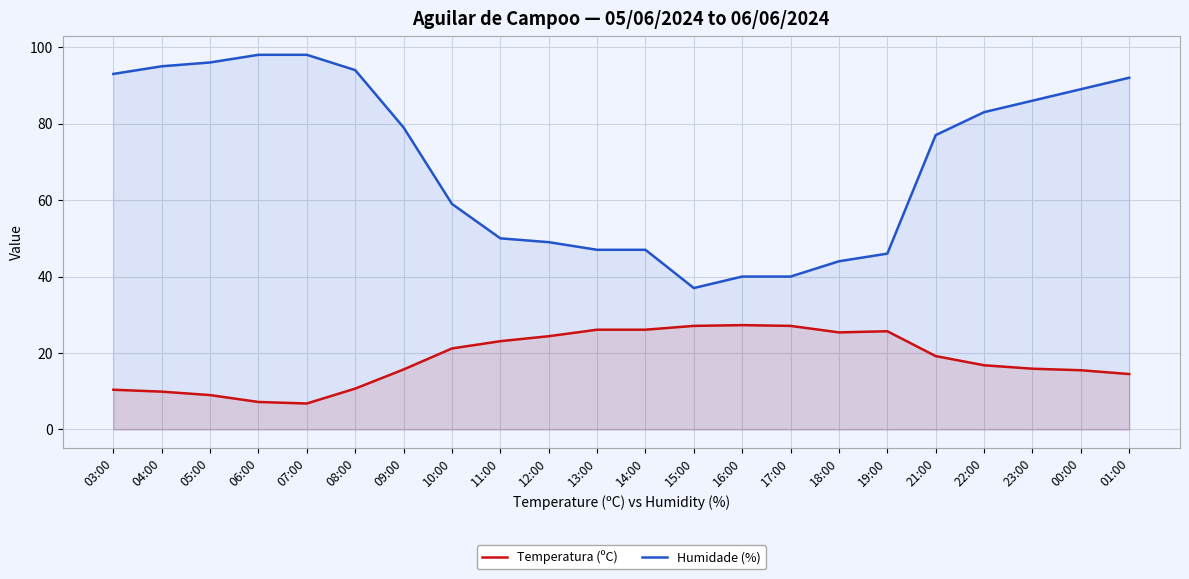

True or false: Humidade (%) and Temperatura (ºC) cross at least once.

False